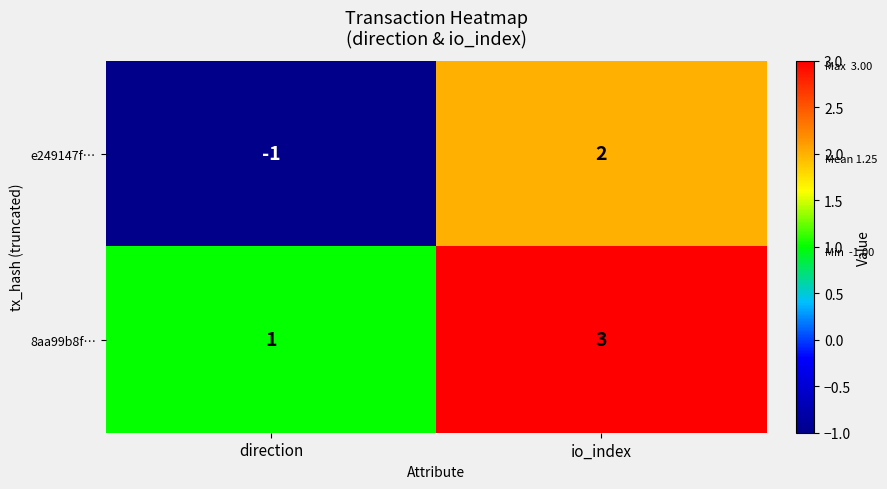

Reading right to left, what are all the values shown in this chart?

e249147f…: 2	-1
8aa99b8f…: 3	1